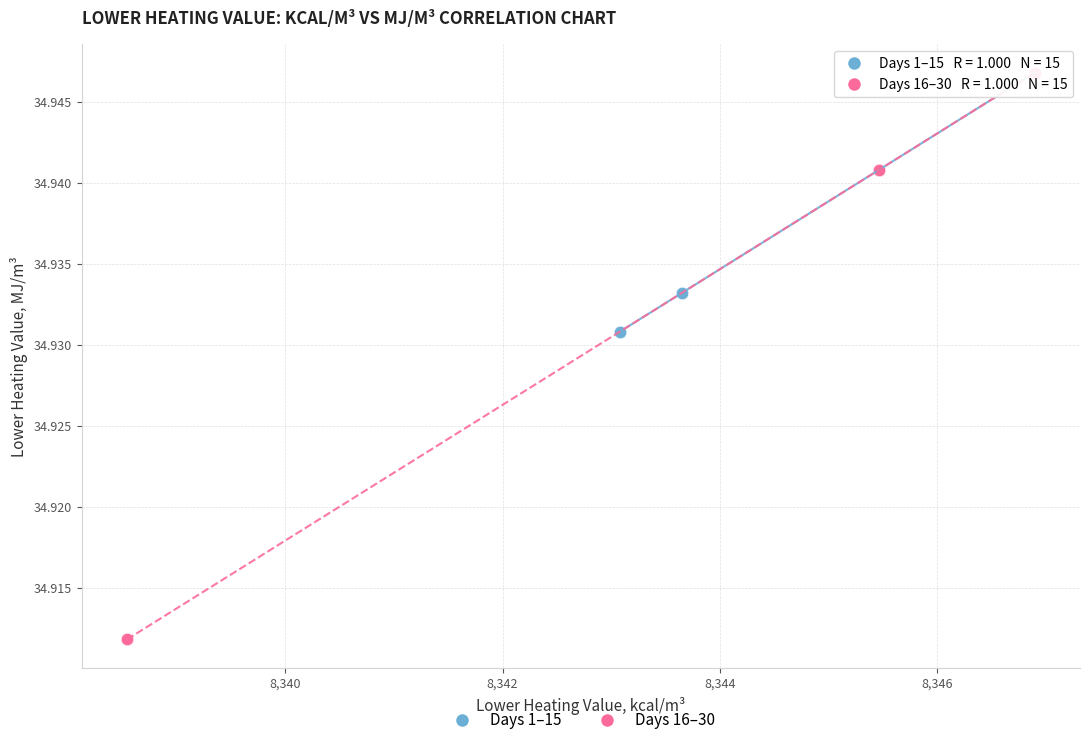

What are all the series names shown in the legend?

Days 1–15, Days 16–30